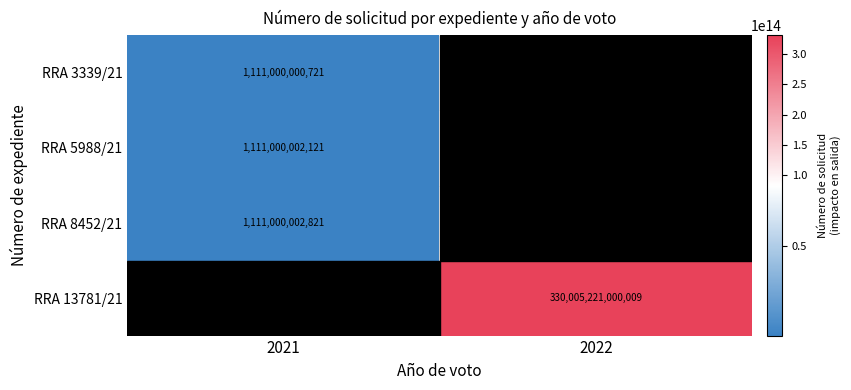

True or false: RRA 5988/21 has a value of 1111000002121 at 2021.

True